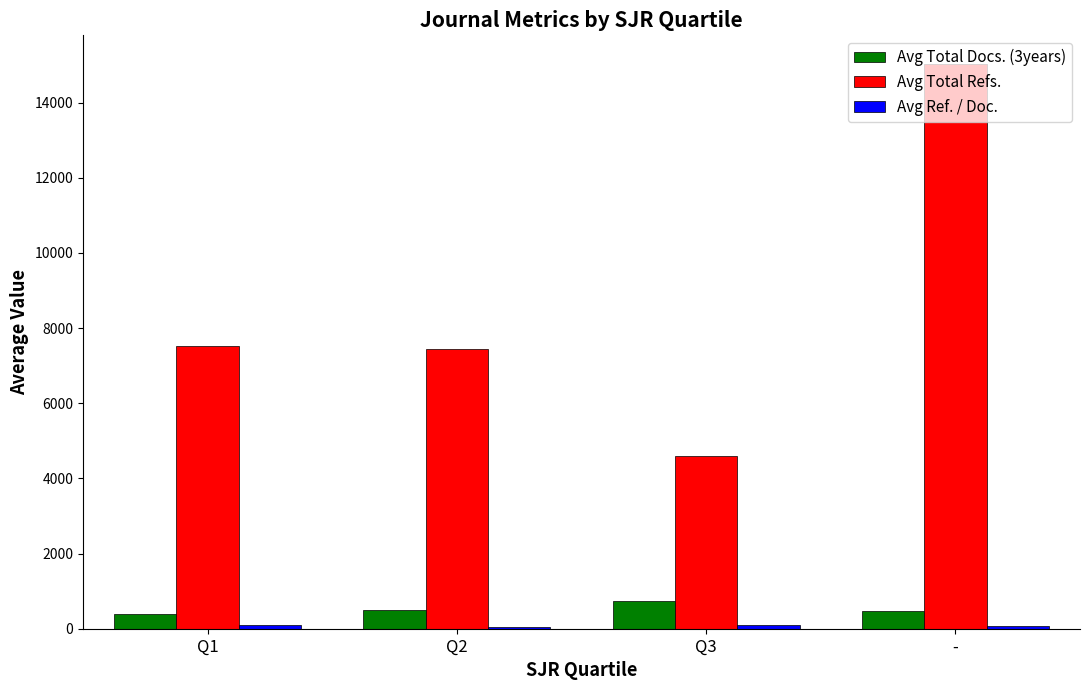

At which category is the sum across all series the highest?

-